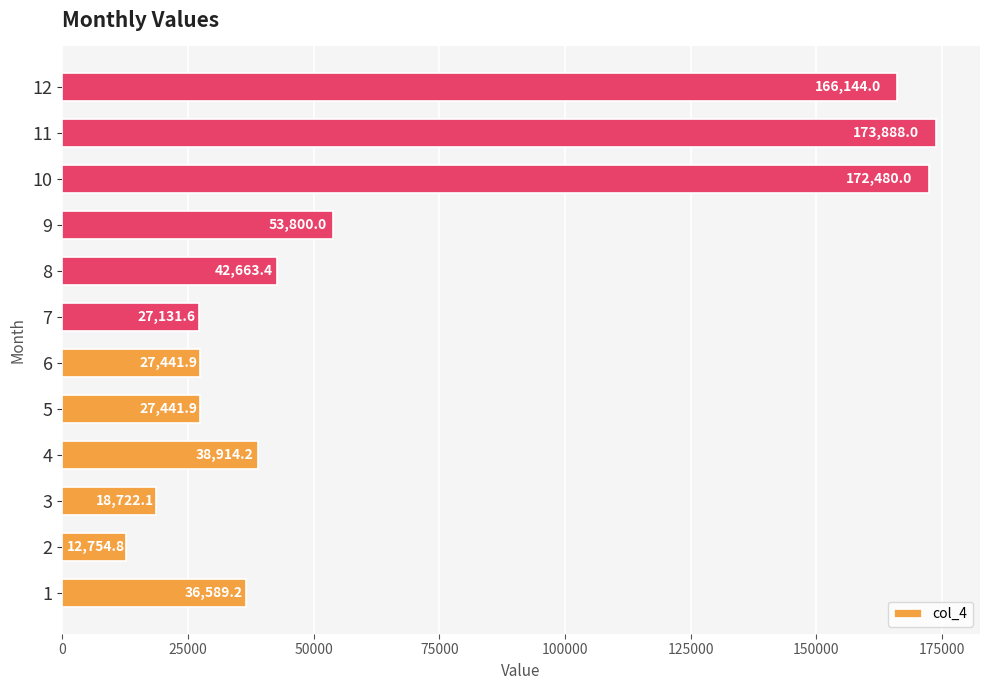

True or false: the data shows 42663.4 at 8.

True